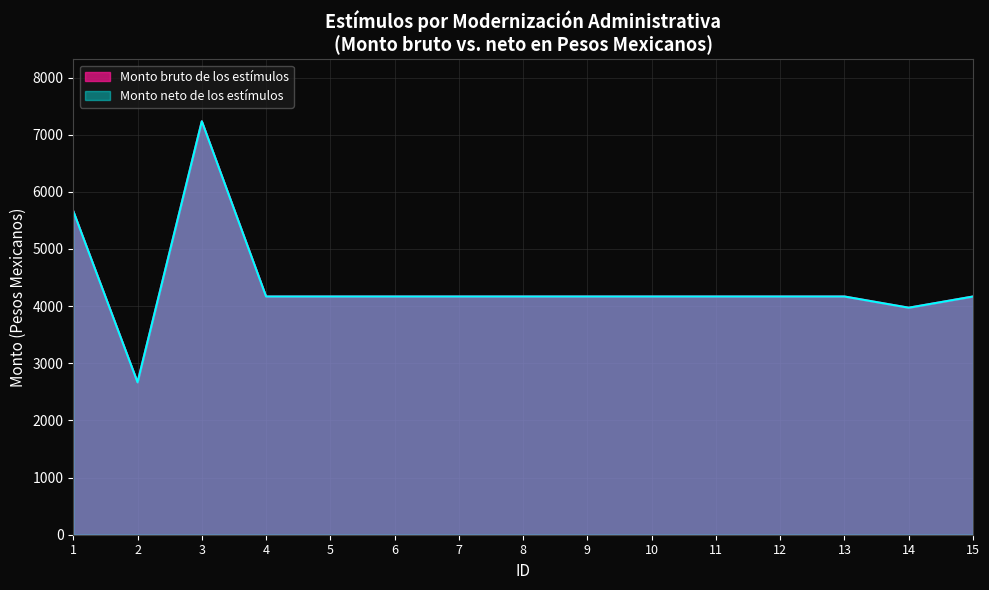

True or false: Monto bruto de los estímulos has more than 2 interior local peaks.

False